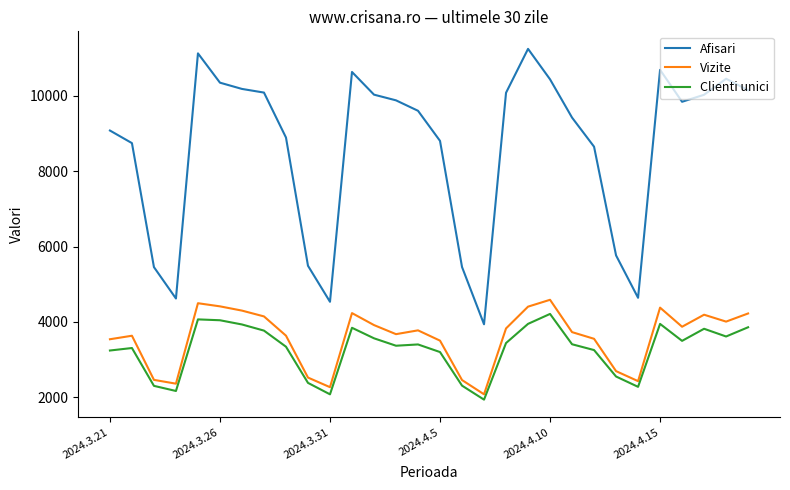

What is the difference between the maximum and minimum values in the Clienti unici series?

2275